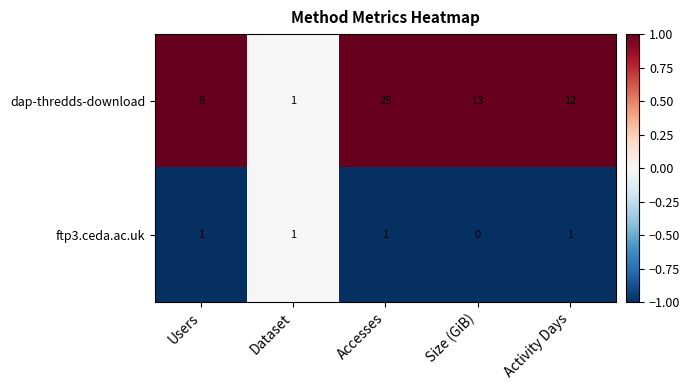

Rank the series by their maximum value, from highest to lowest.

dap-thredds-download, ftp3.ceda.ac.uk